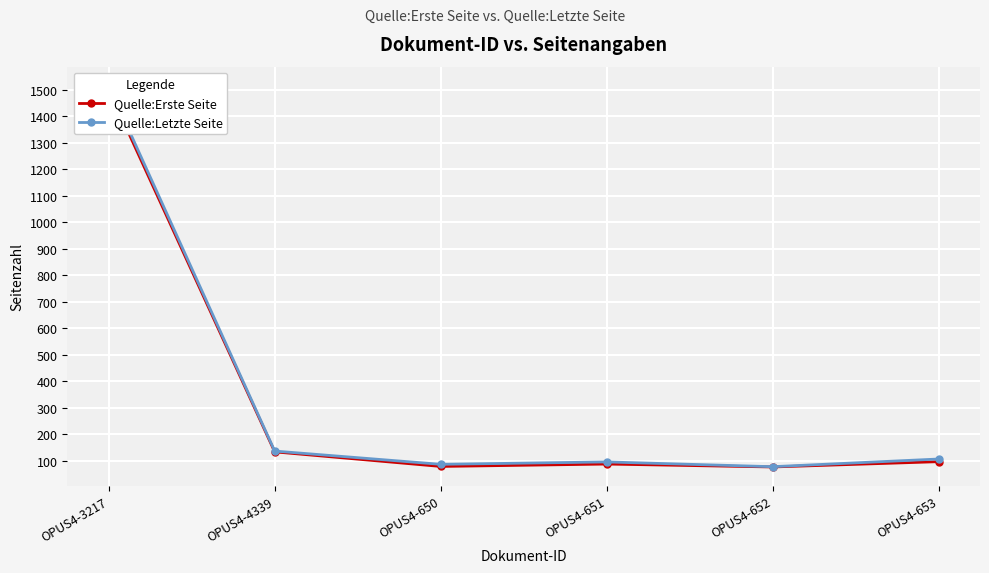

Which series has the largest range (max minus min)?

Quelle:Letzte Seite